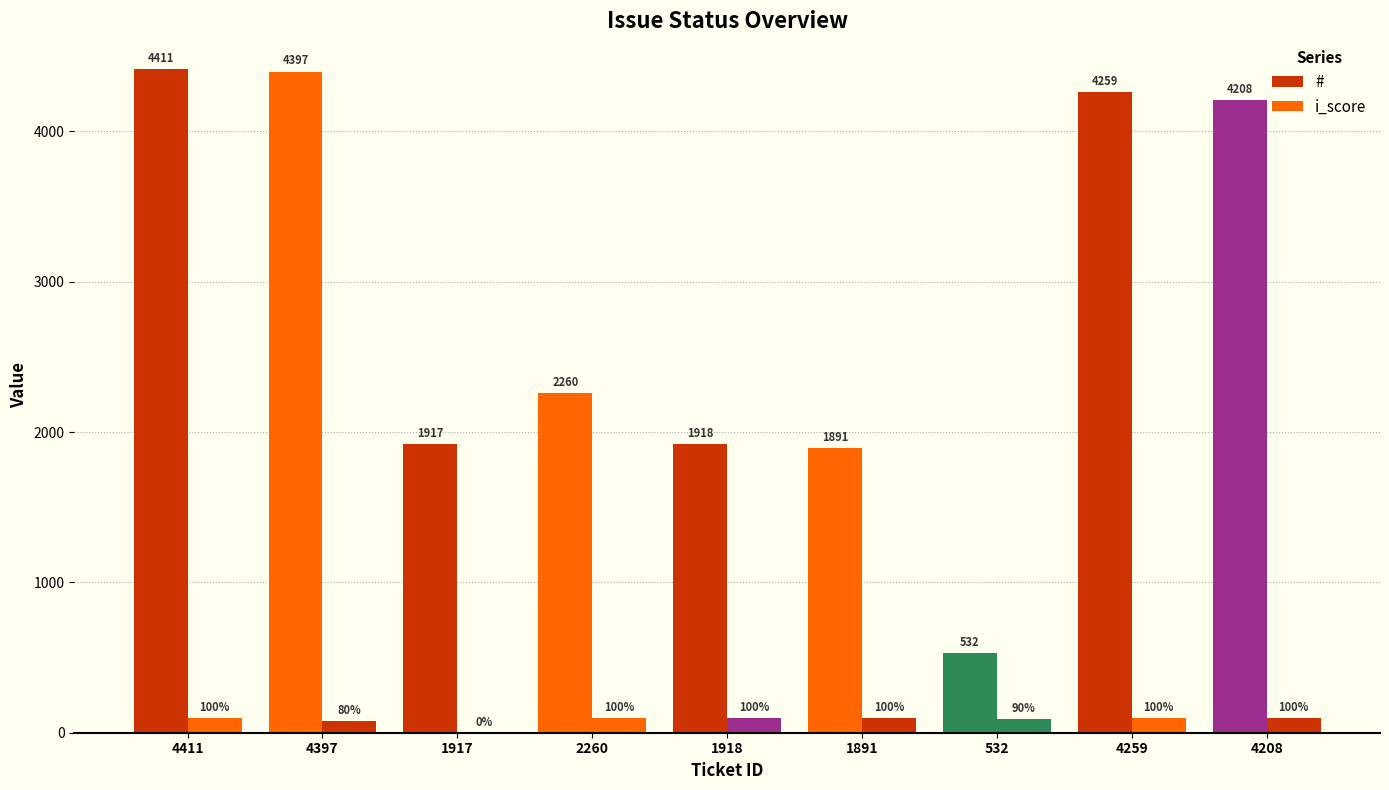

Reading left to right, transcribe all the data shown in this chart.

#: 4411	4397	1917	2260	1918	1891	532	4259	4208
i_score: 100	80	0	100	100	100	90	100	100